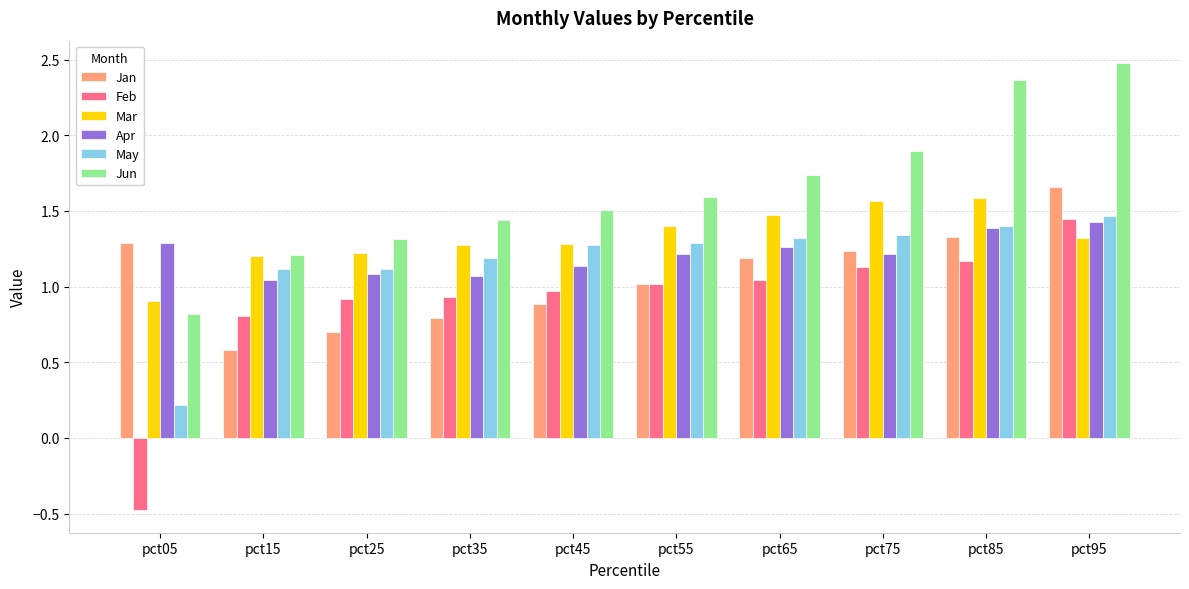

How many groups of bars are there?

10